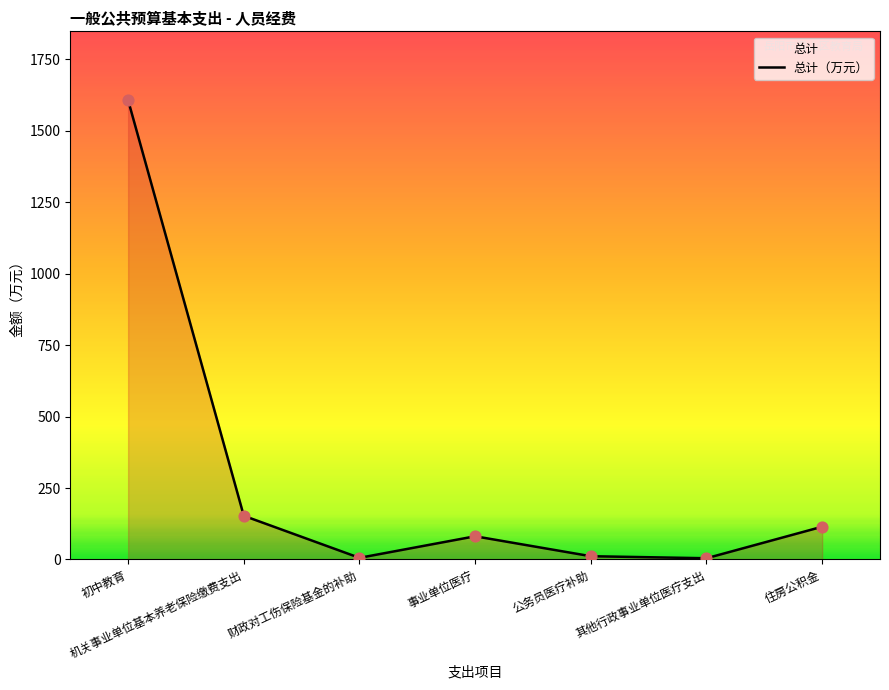

What is the ratio of the value at 初中教育 to the value at 财政对工伤保险基金的补助?

280.3